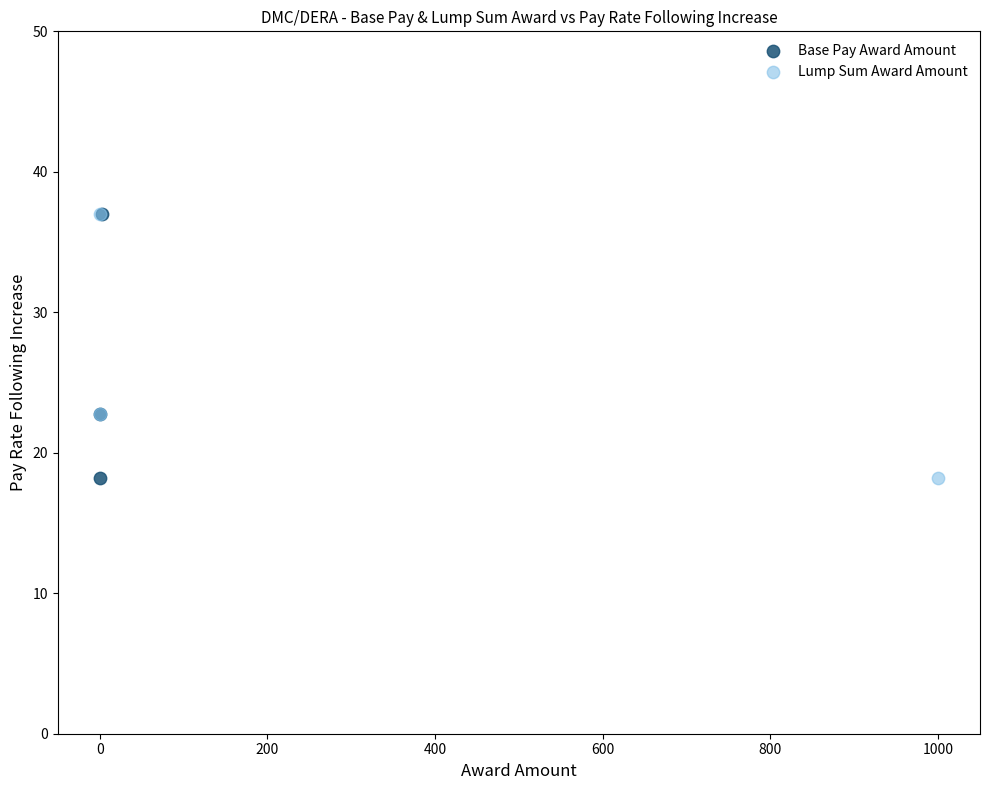

What are all the series names shown in the legend?

Base Pay Award Amount, Lump Sum Award Amount